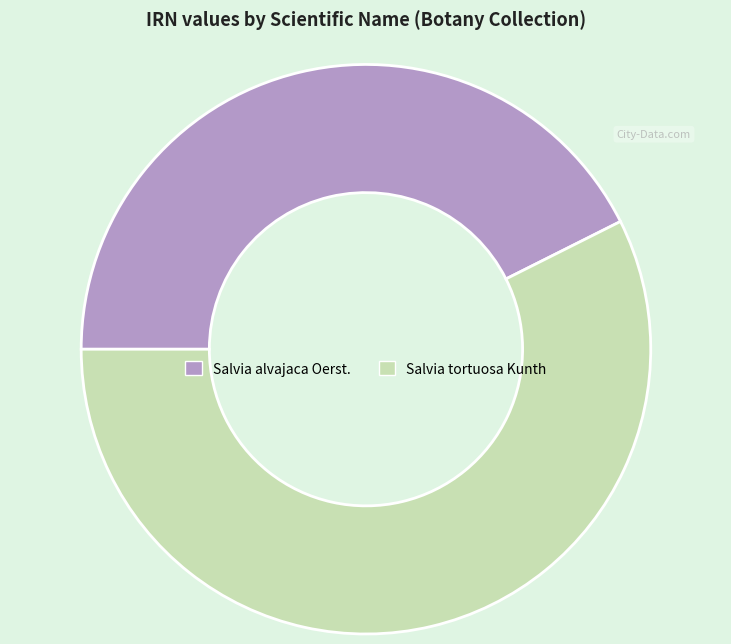

True or false: Salvia tortuosa Kunth accounts for 57% of the total.

True